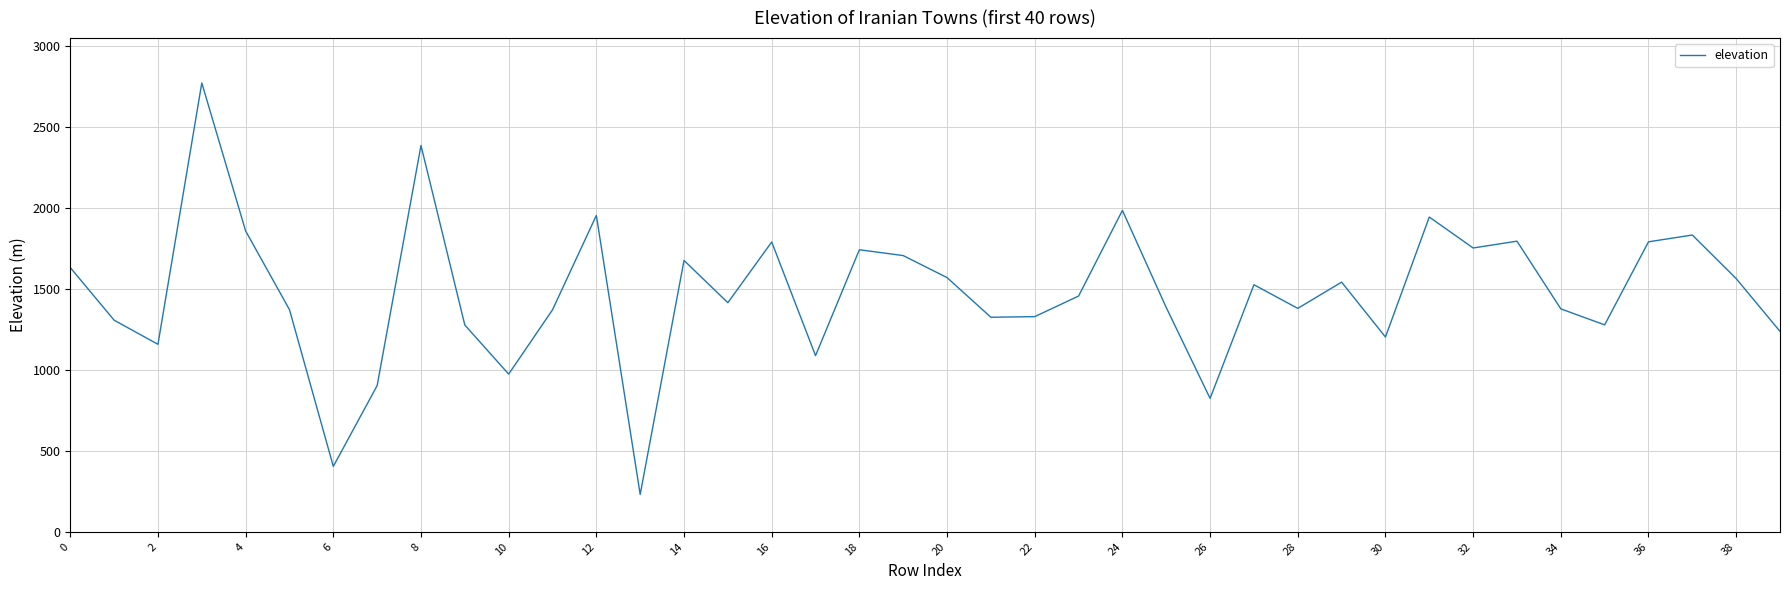

What is the average value?

1478